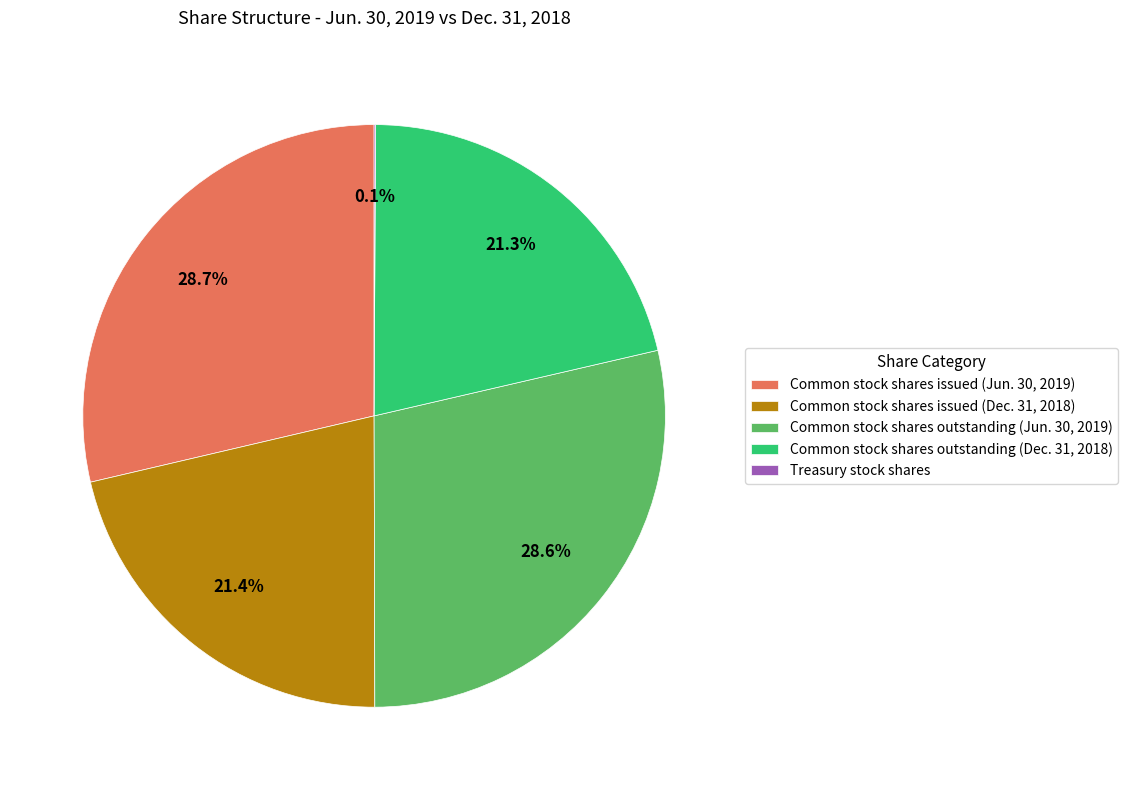

What is the total percentage of Common stock shares outstanding (Jun. 30, 2019) and Common stock shares outstanding (Dec. 31, 2018)?

49.9%